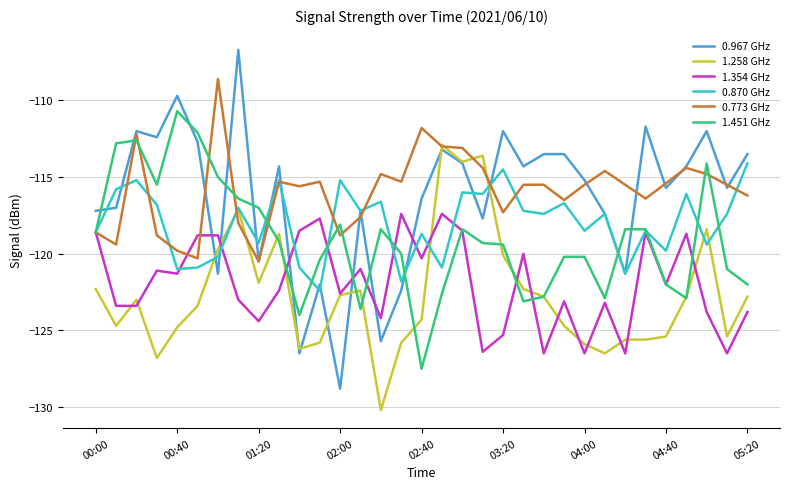

After their last crossing, which series has the higher values: 1.258 GHz or 1.451 GHz?

1.451 GHz